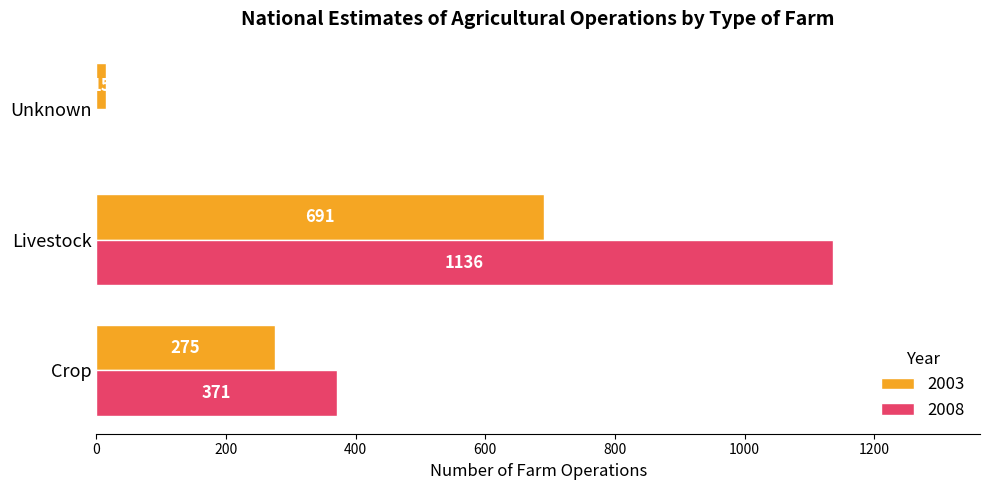

Is it true that 2008 equals 1136 at Livestock?

True